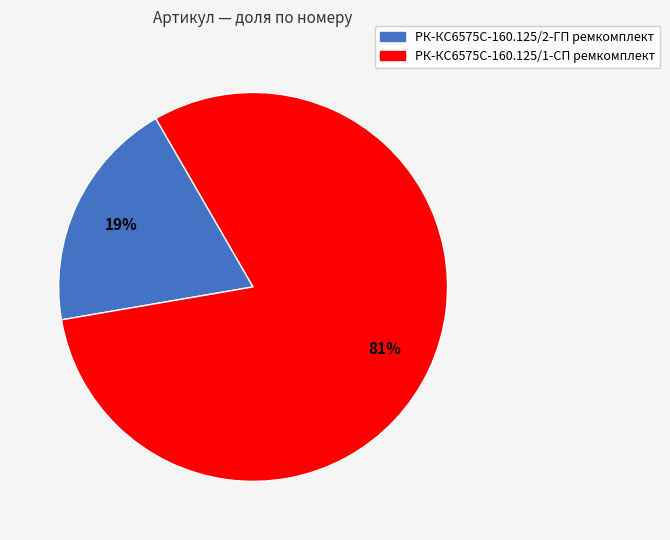

True or false: РК-КС6575С-160.125/2-ГП ремкомплект accounts for 19% of the total.

True